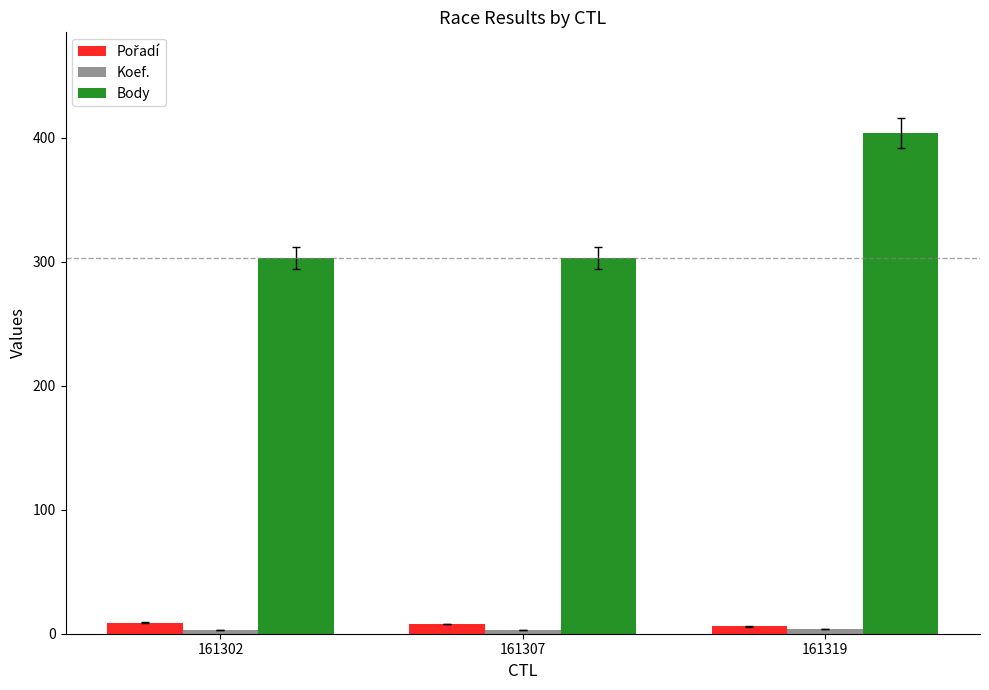

Which series has the largest range (max minus min)?

Body